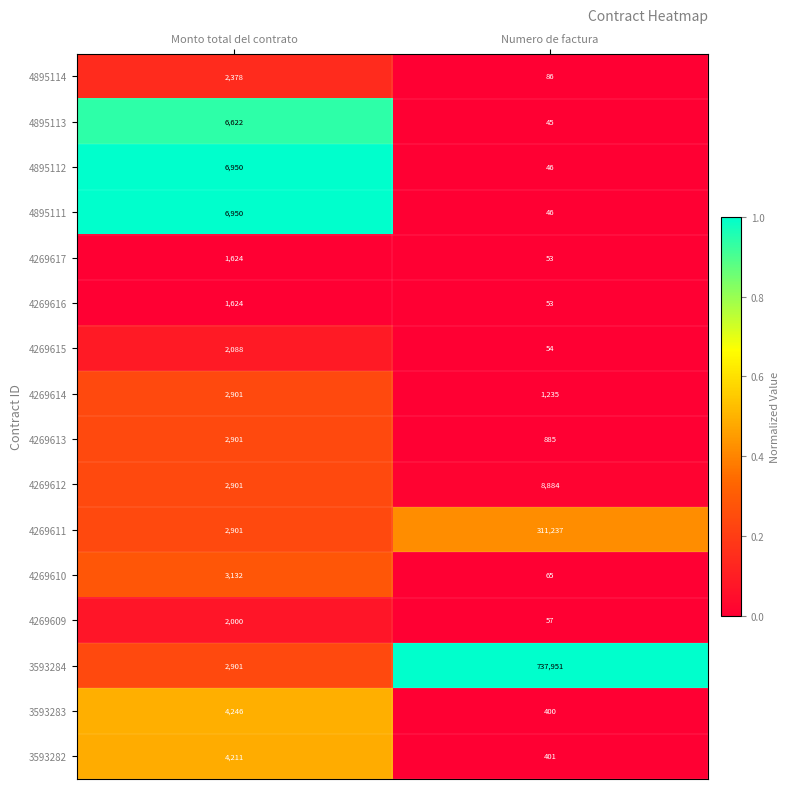

Which label corresponds to the largest value in the chart?

Numero de factura